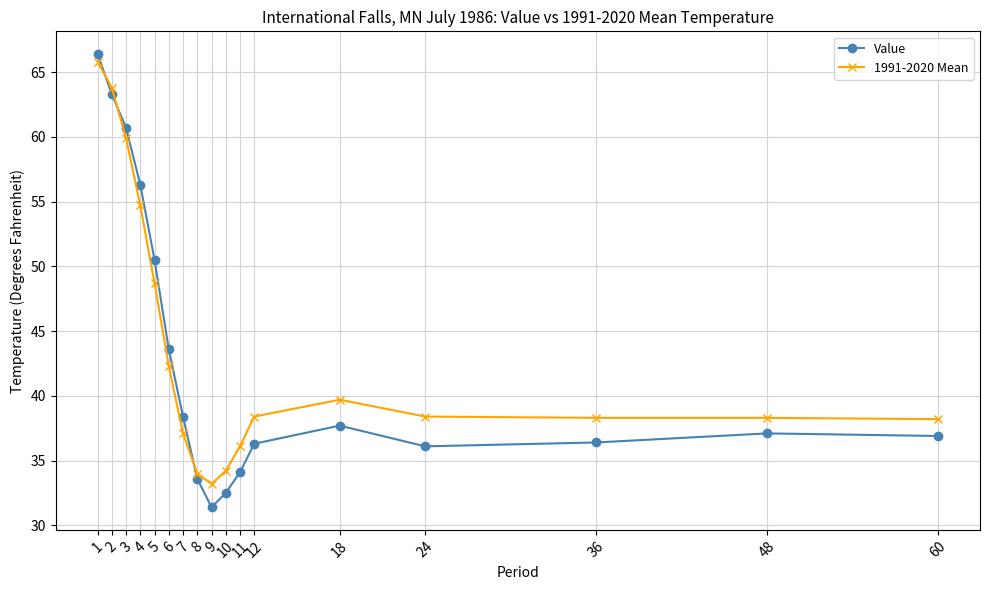

What is the minimum value shown in the chart?

31.4